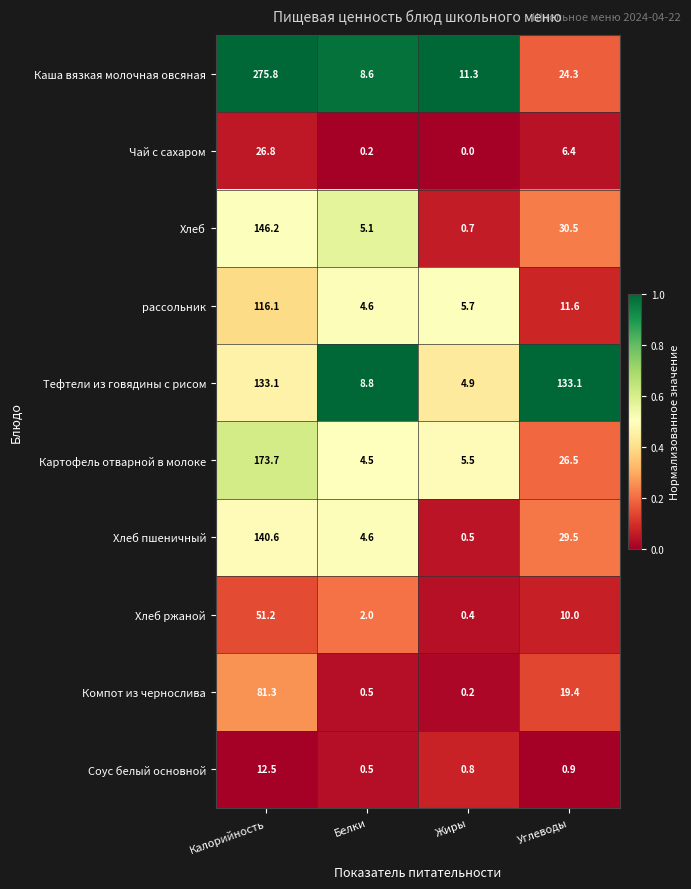

What is the sum of the Тефтели из говядины с рисом values at Жиры and Углеводы?

138.0